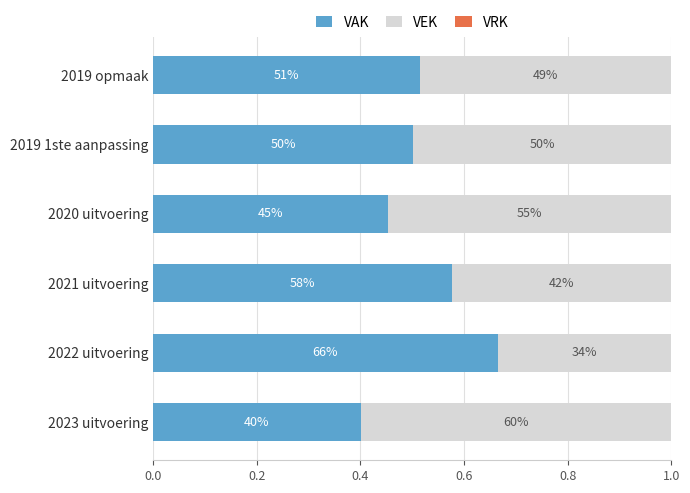

At how many categories does at least one series exceed 0?

6